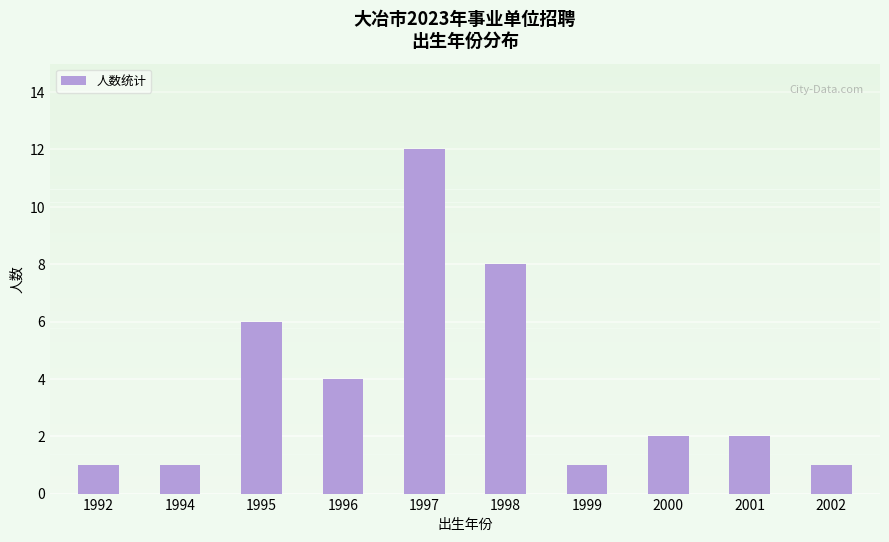

What is the difference between the maximum and minimum values?

11